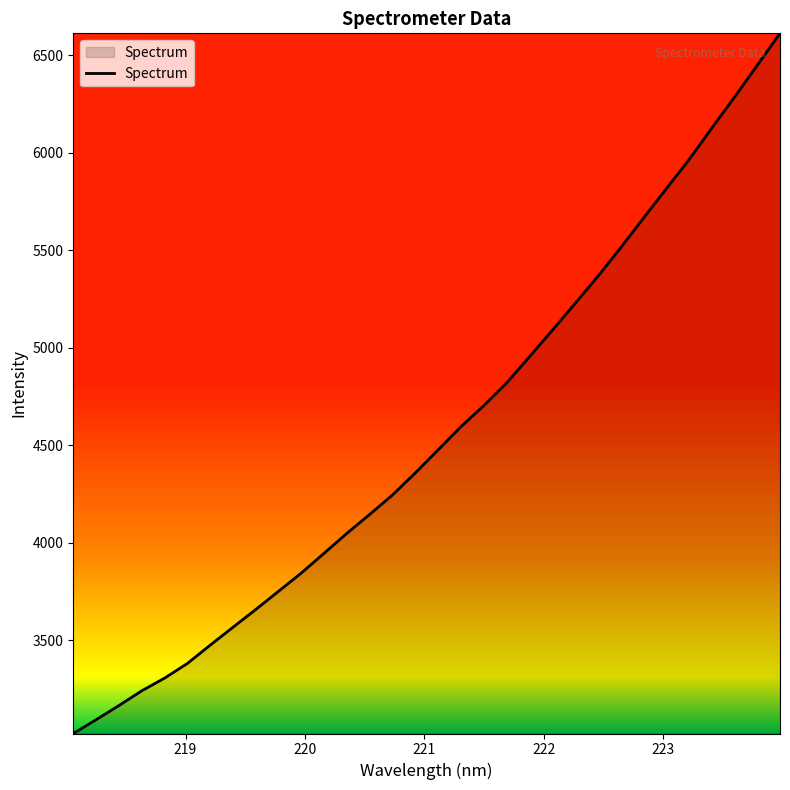

What is the difference between the maximum and minimum values?

3588.6